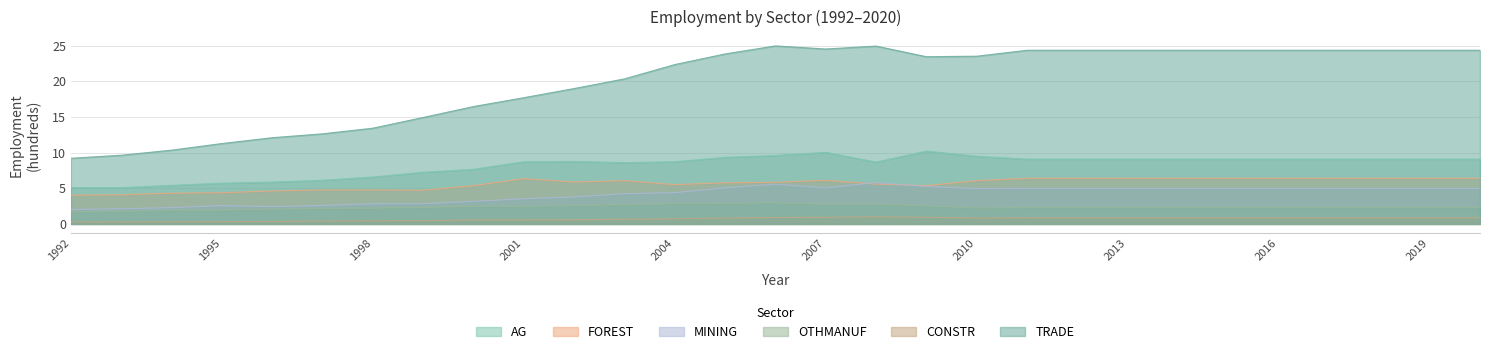

What is the spread (max minus min) of values at 2005?

23.0